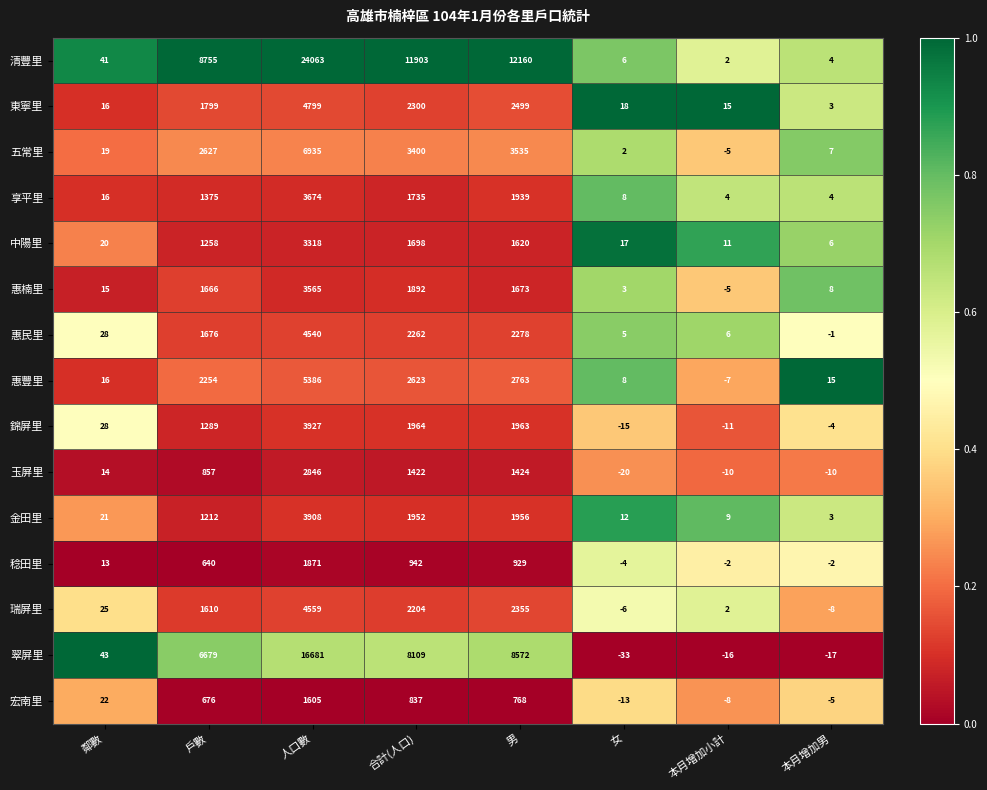

What is the difference between the second highest and minimum values in the 瑞屏里 series?

2363